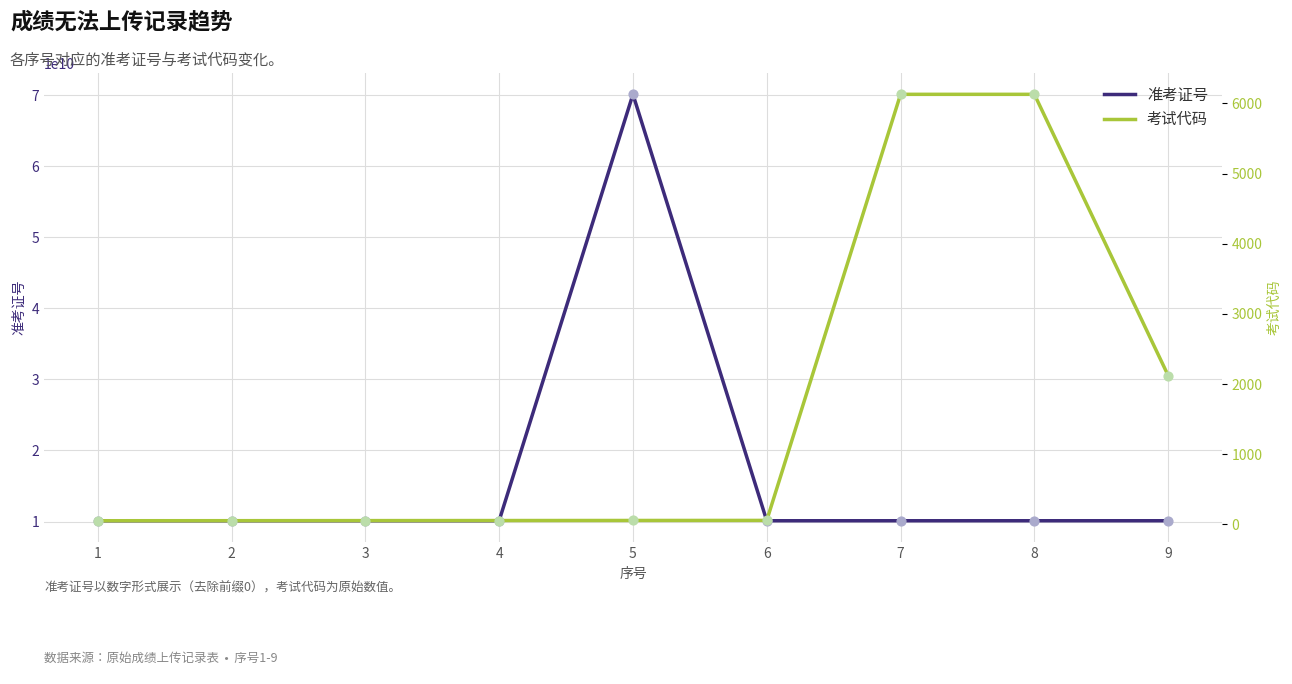

What is the total value across all series at 9?

10118205994